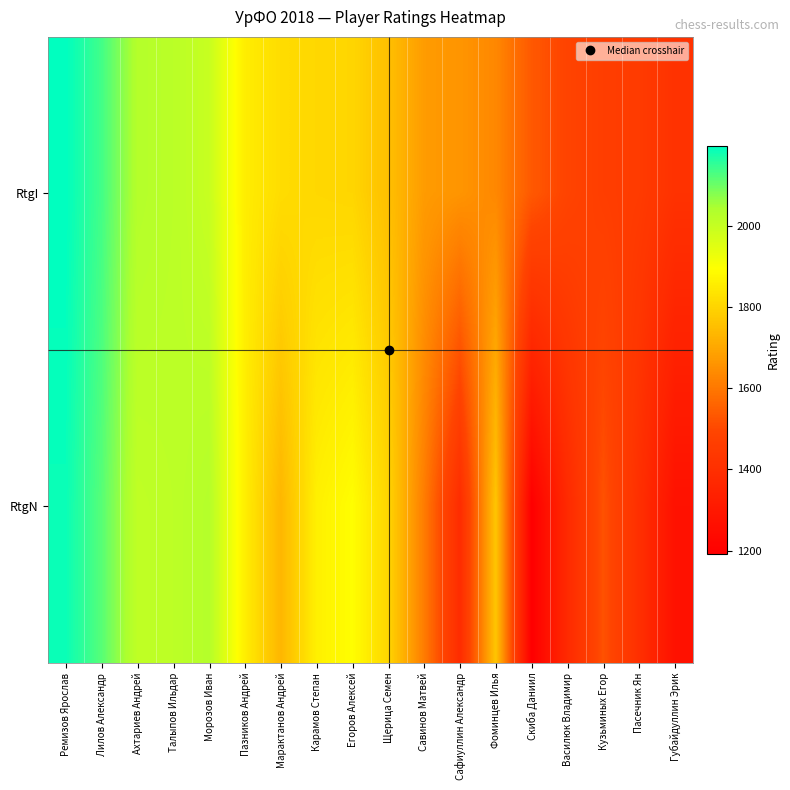

Rank the series by their maximum value, from lowest to highest.

RtgN, RtgI